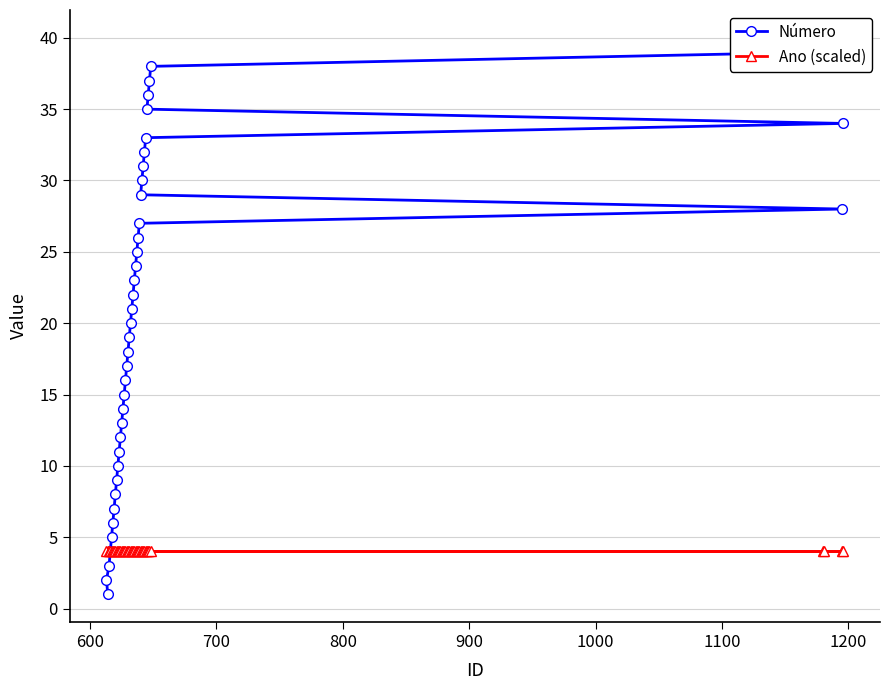

Does the chart have visible grid lines?

Yes